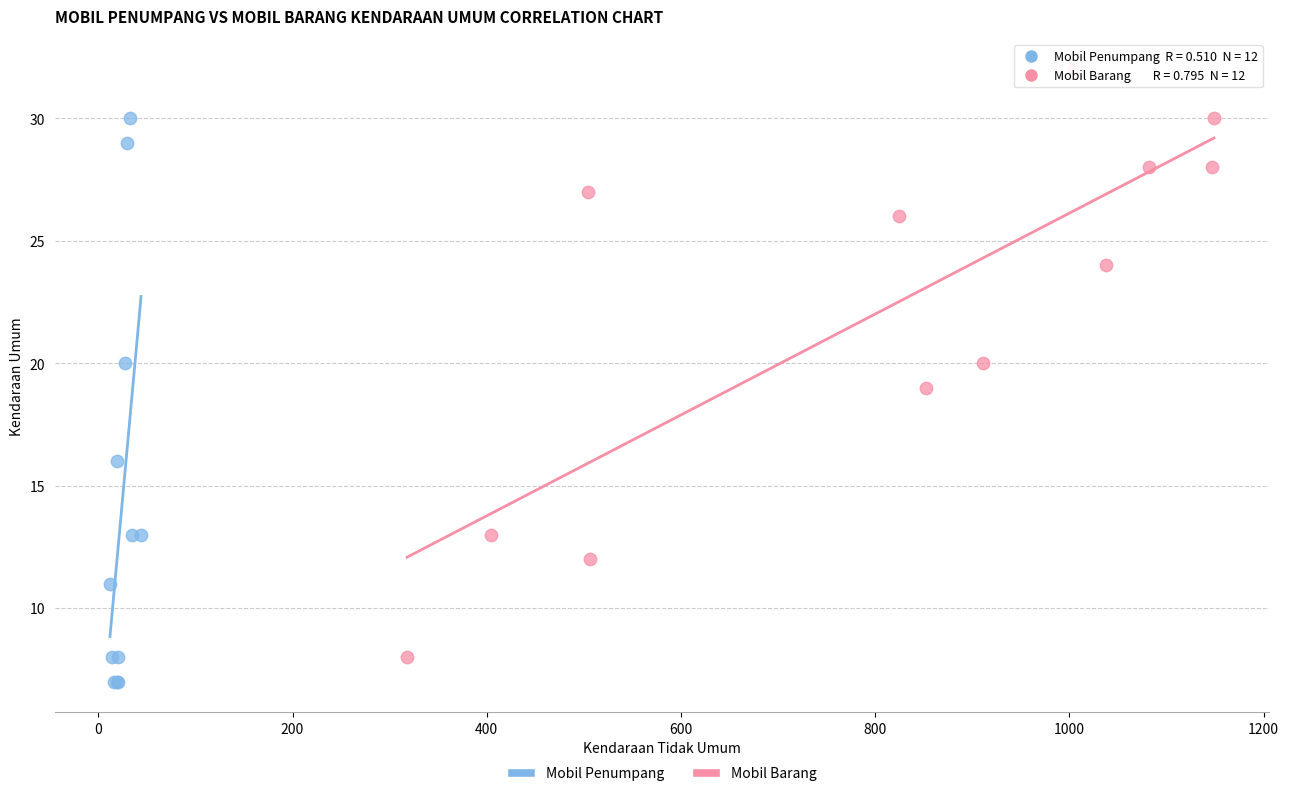

Which series has the largest Y range (max minus min)?

Mobil Barang